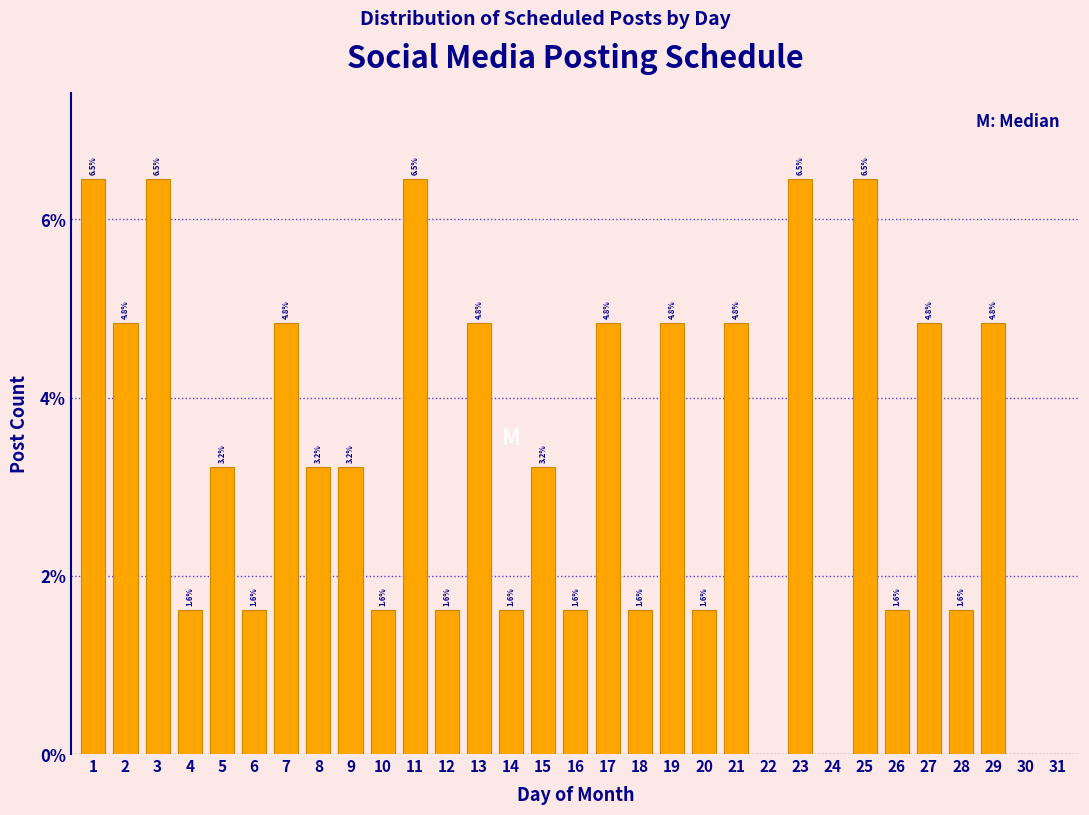

Reading left to right, list all the values displayed in this chart.

1=6.5	2=4.8	3=6.5	4=1.6	5=3.2	6=1.6	7=4.8	8=3.2	9=3.2	10=1.6	11=6.5	12=1.6	13=4.8	14=1.6	15=3.2	16=1.6	17=4.8	18=1.6	19=4.8	20=1.6	21=4.8	22=0.0	23=6.5	24=0.0	25=6.5	26=1.6	27=4.8	28=1.6	29=4.8	30=0.0	31=0.0